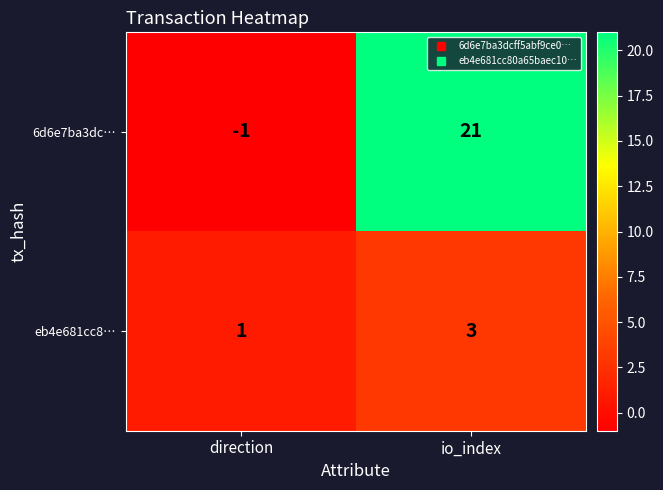

Where is eb4e681cc8… nearest to the value 2?

direction